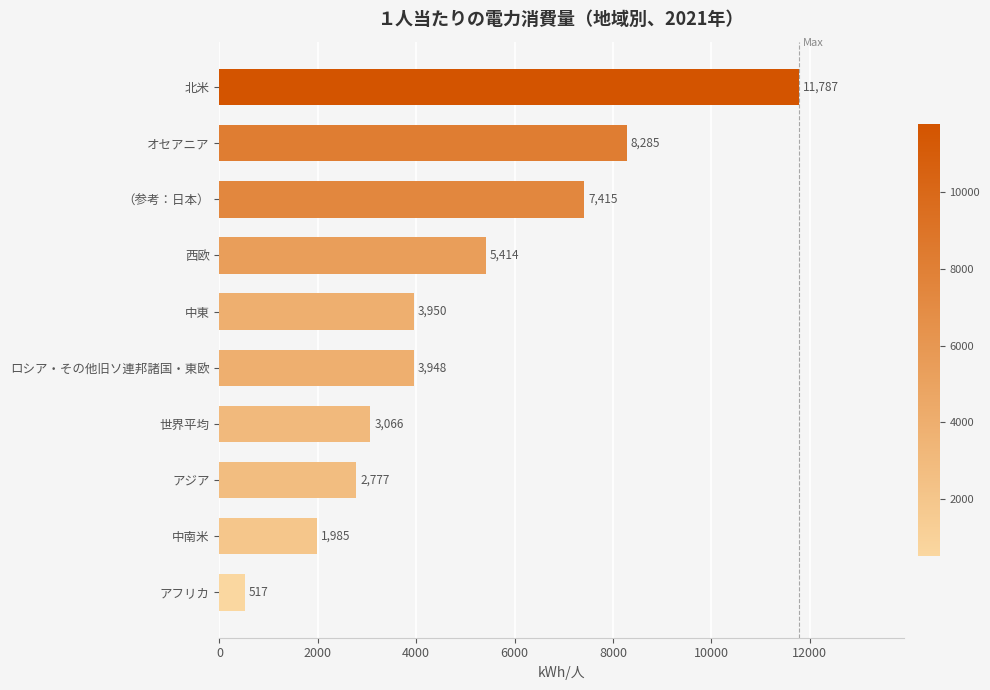

What is the minimum value shown in the chart?

517.2